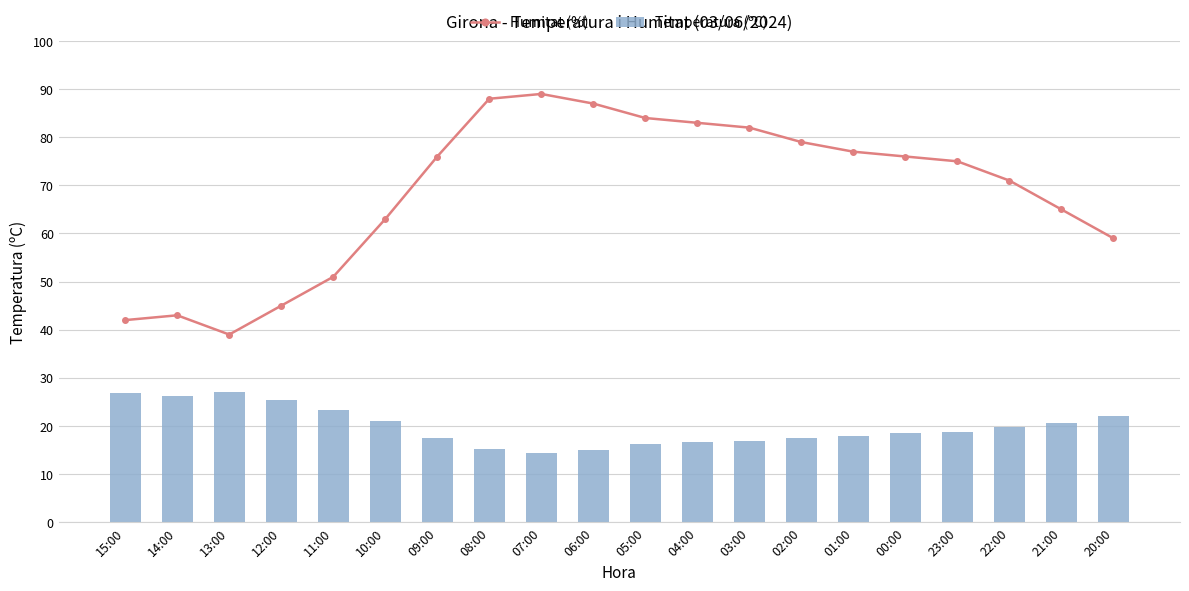

The Humitat (%) series shows 17.3 at 13:00. True or false?

False